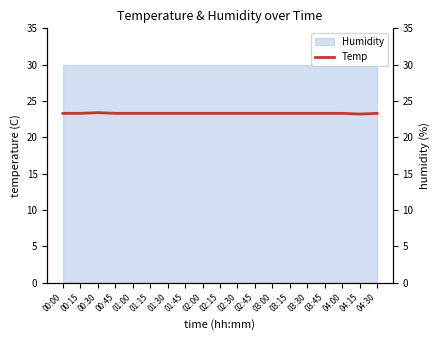

Reading left to right, extract all data points from this chart.

00:00=23.3	00:15=23.3	00:30=23.4	00:45=23.3	01:00=23.3	01:15=23.3	01:30=23.3	01:45=23.3	02:00=23.3	02:15=23.3	02:30=23.3	02:45=23.3	03:00=23.3	03:15=23.3	03:30=23.3	03:45=23.3	04:00=23.3	04:15=23.2	04:30=23.3